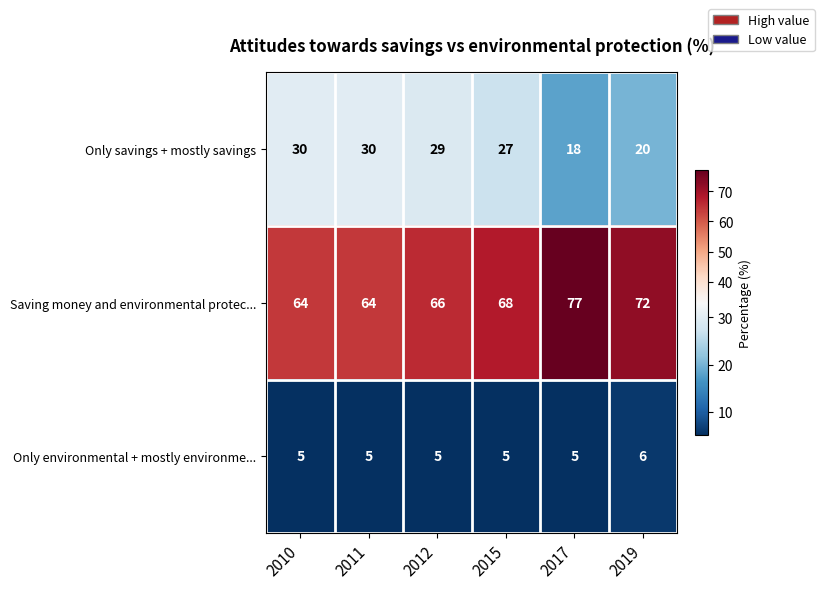

Reading left to right, what are all the values shown in this chart?

Only savings + mostly savings: 30	30	29	27	18	20
Saving money and environmental protec...: 64	64	66	68	77	72
Only environmental + mostly environme...: 5	5	5	5	5	6